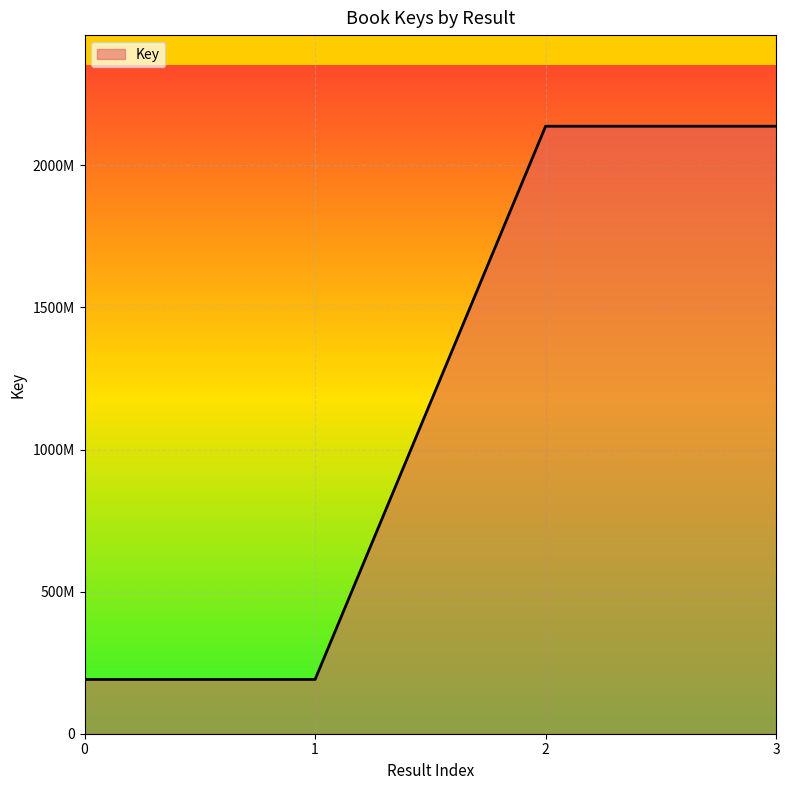

Is this an area chart (filled region under the line)?

Yes